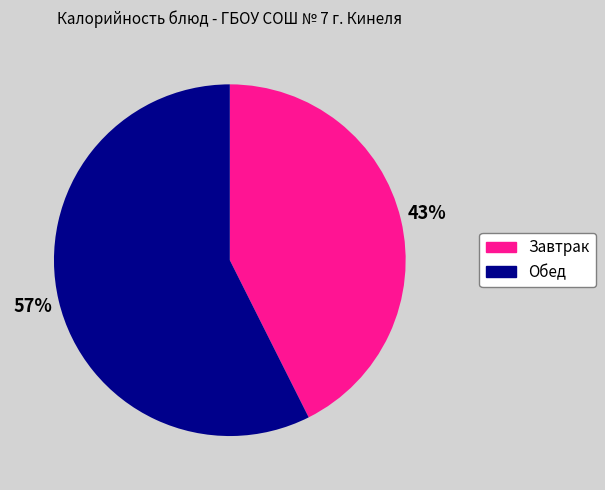

To the nearest percent, what is the average slice percentage?

50%